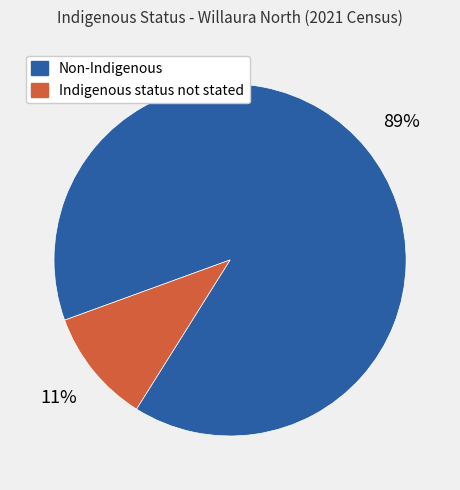

Do Non-Indigenous and Indigenous status not stated together represent more than half of the pie?

Yes